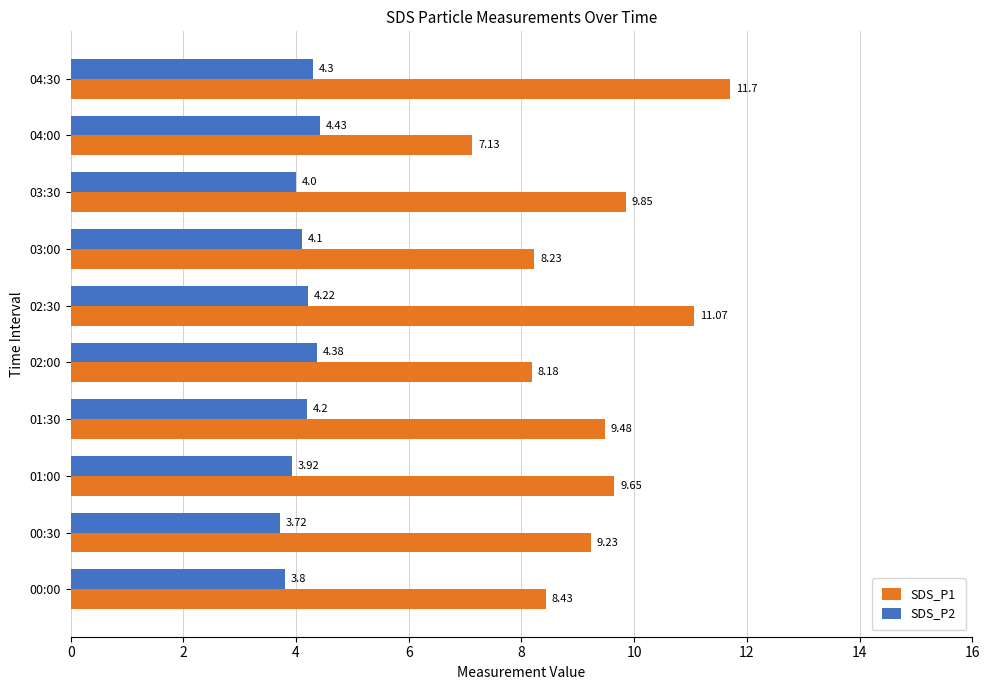

Which series has the widest spread of values?

SDS_P1